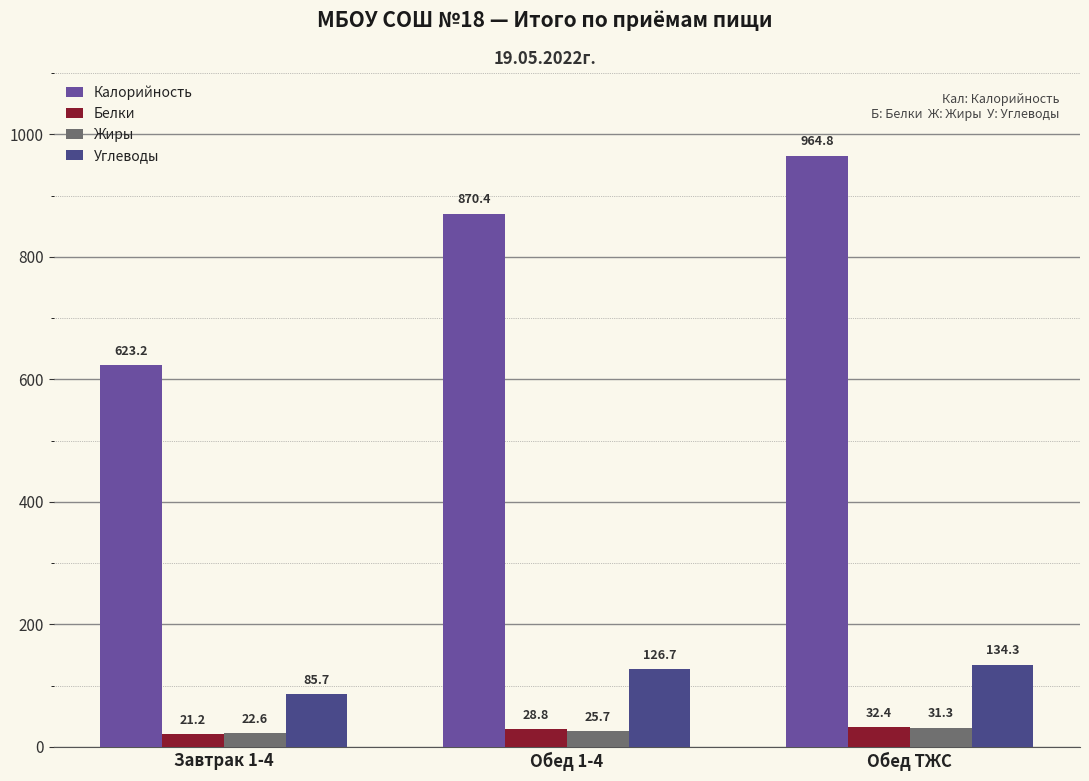

What position from the left is Завтрак 1-4?

1